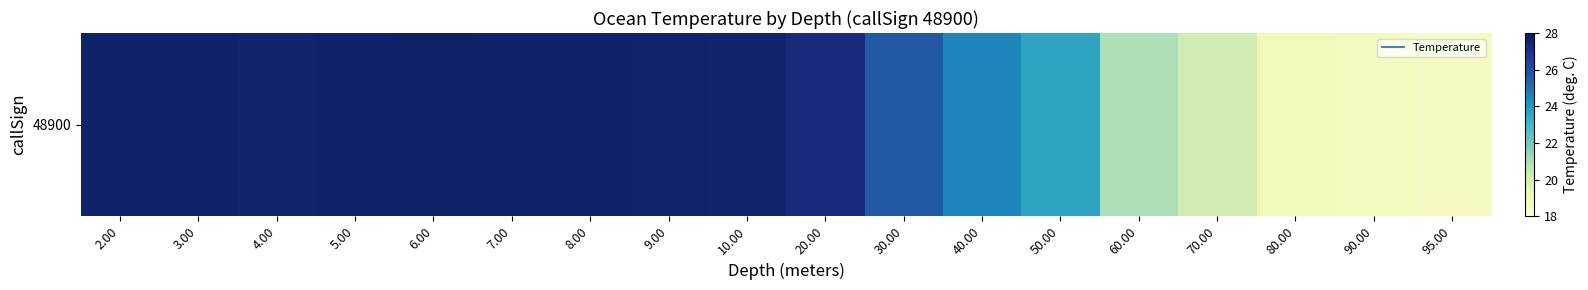

What is the sum of all values?

447.2